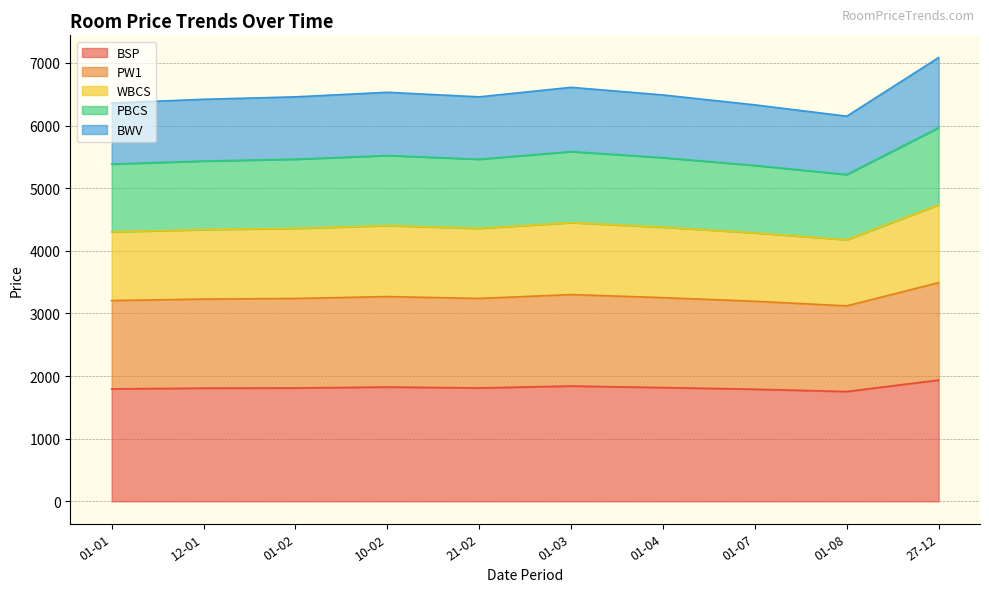

What is the maximum value for BSP?

1936